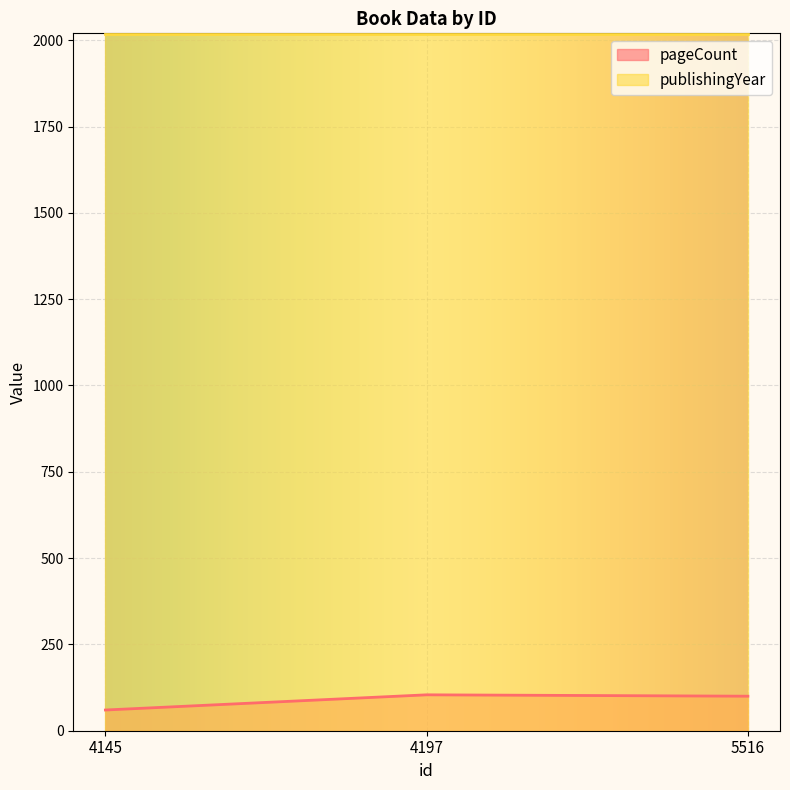

Count the number of values greater than 100.

1